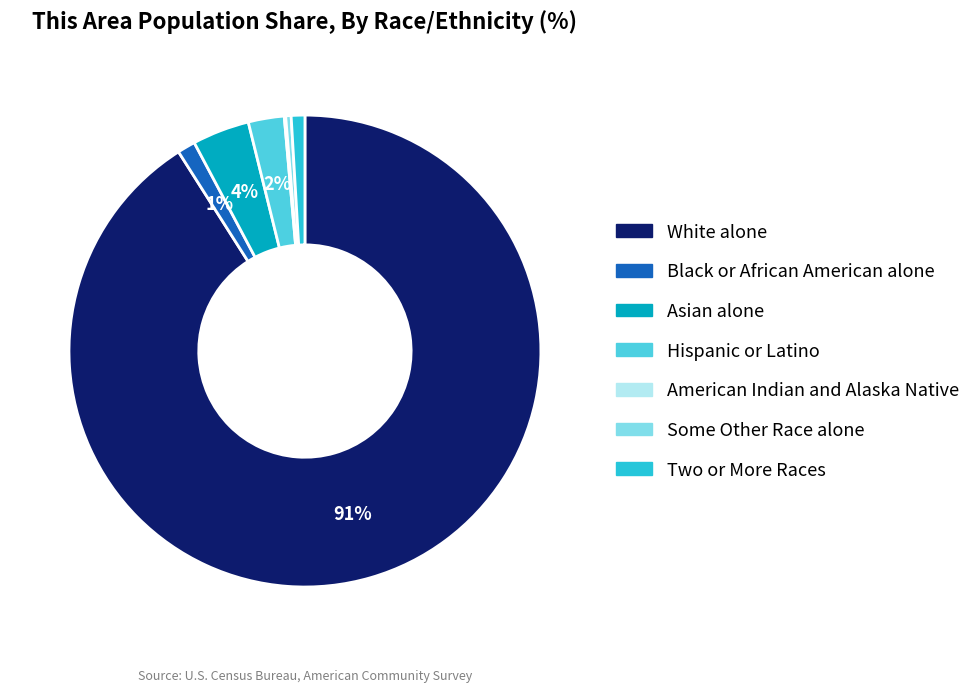

Which category has the biggest portion of the pie?

White alone